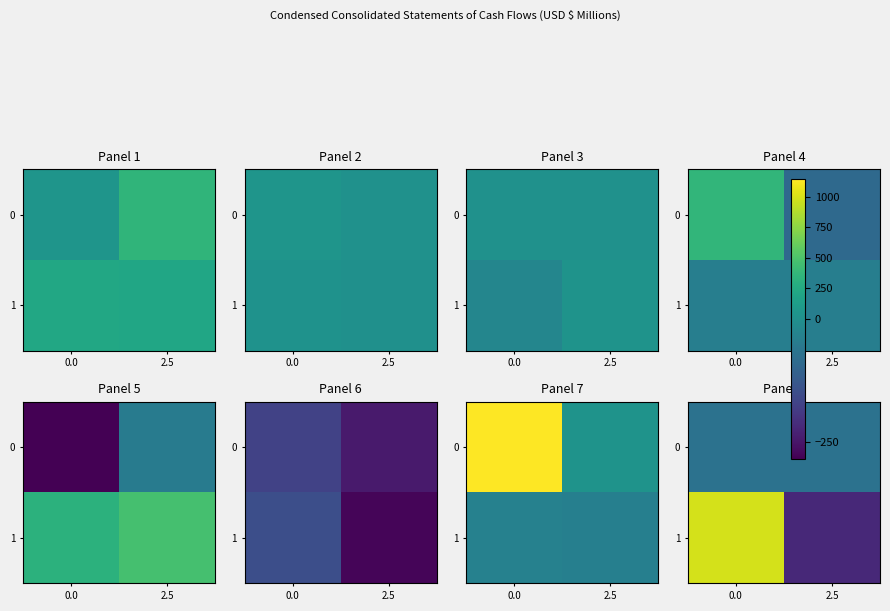

Which series changed the most between 0.0 and 2.5?

row_1